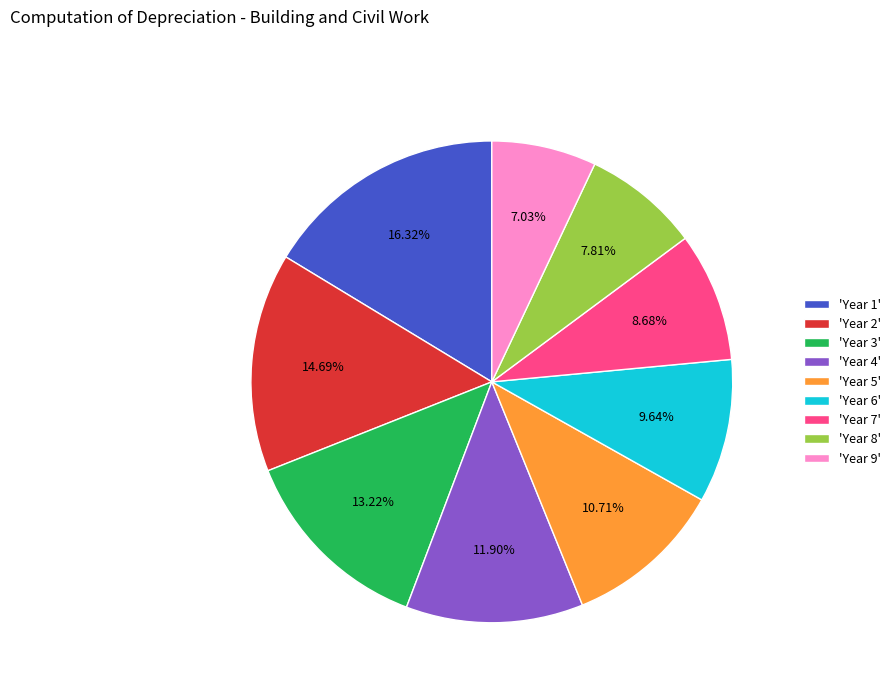

Does any single category account for the majority?

No